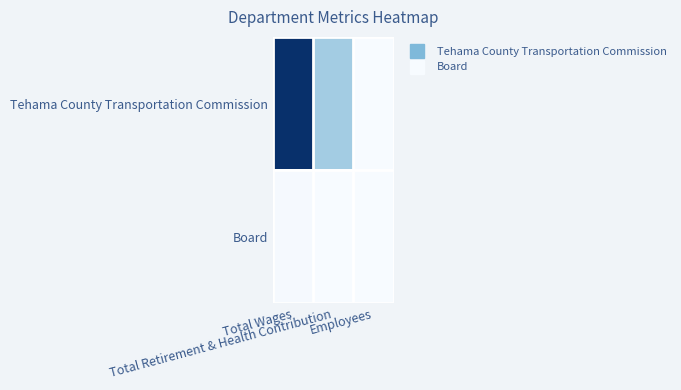

At Total Wages, list the series in order from smallest to largest.

Board, Tehama County Transportation Commission